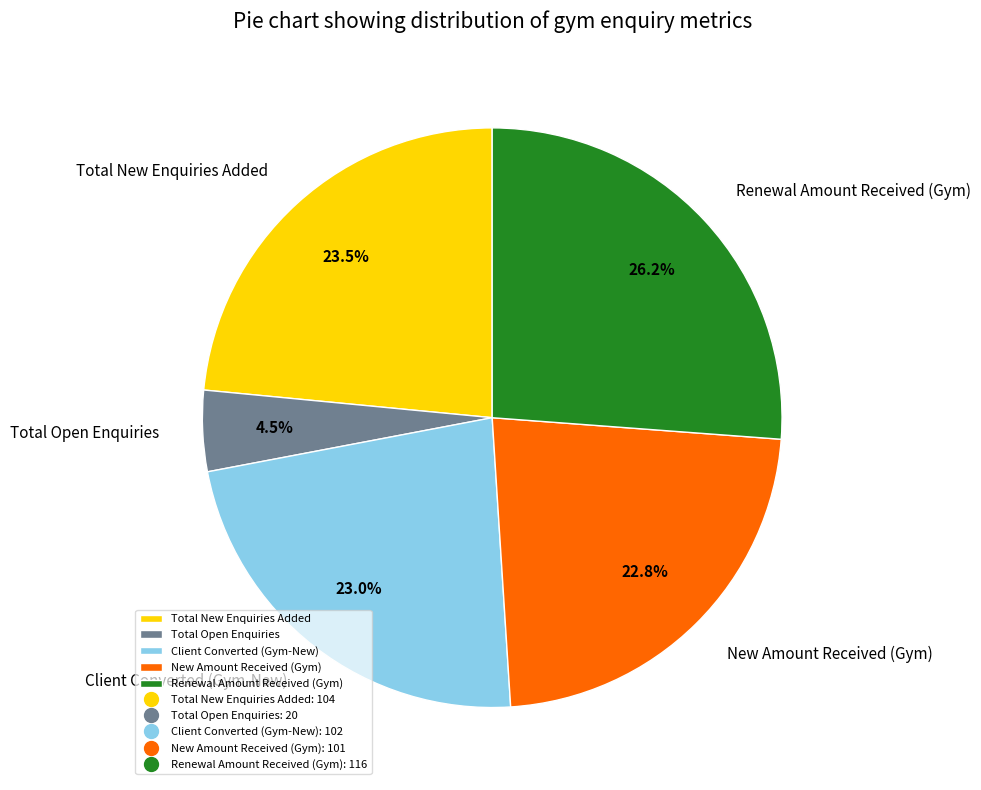

To the nearest percent, what is the difference between the largest and smallest slice percentages?

22%